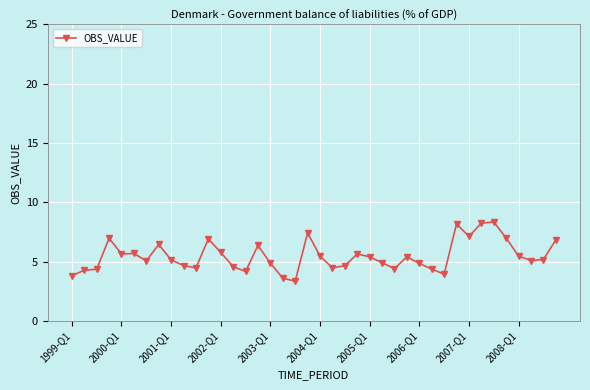

True or false: the data has more than 0 interior local peaks.

True